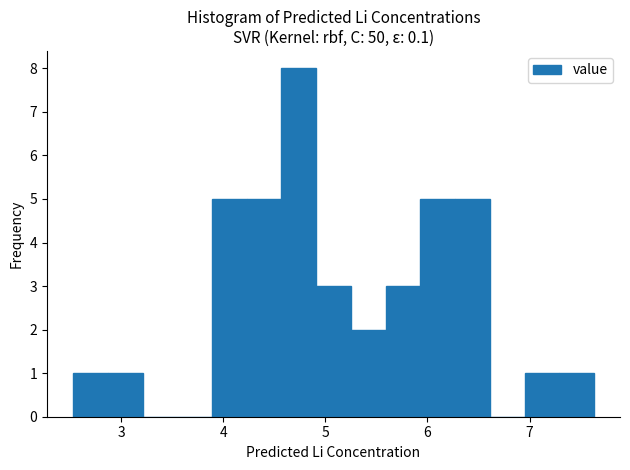

Read against the x-axis, roughly where is the centre of the tallest bar?

4.7